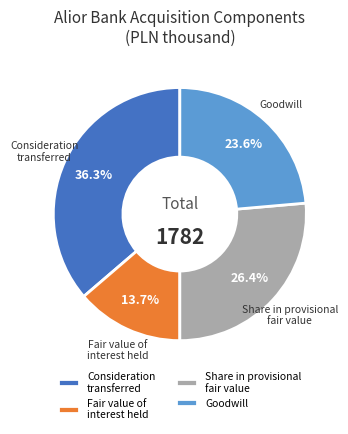

How much of the chart is everything except Fair value of interest held?

86.3%